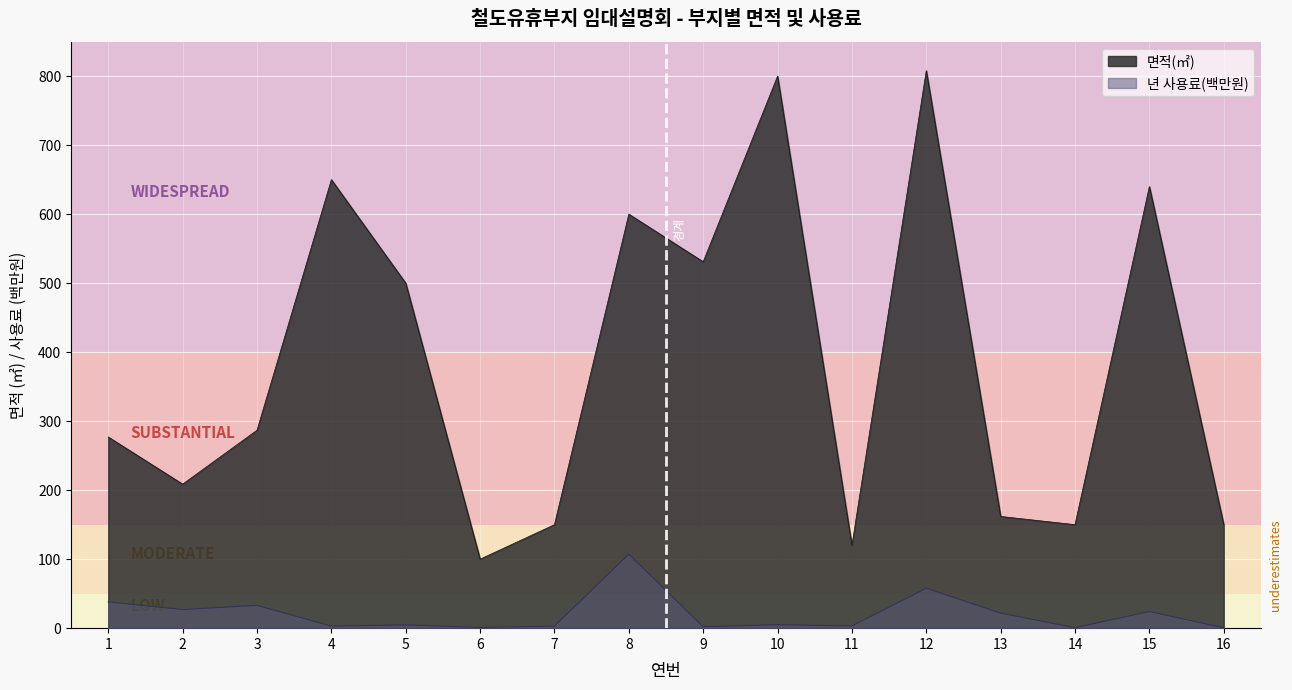

In 면적(㎡), how many points are lower than both neighbors (excluding endpoints)?

5